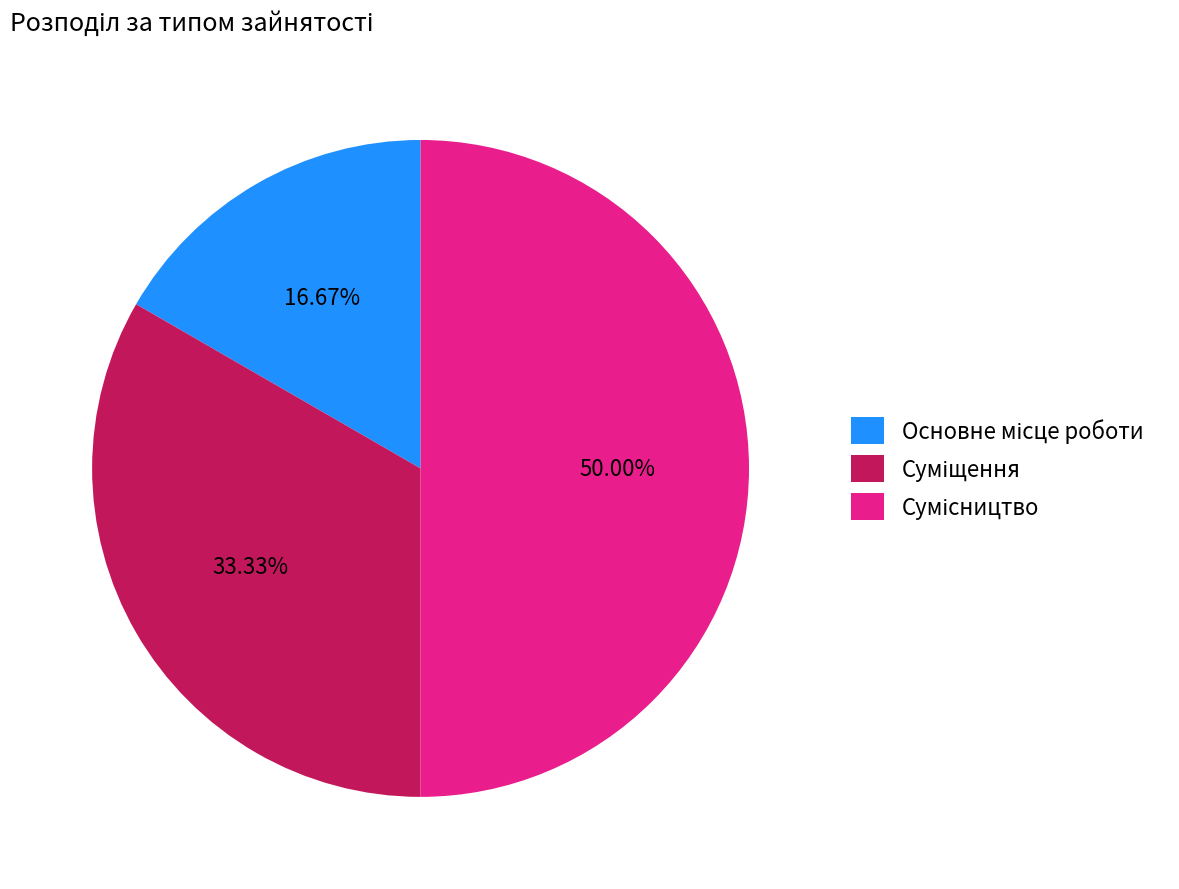

Does Сумісництво account for over 50% of the chart?

No